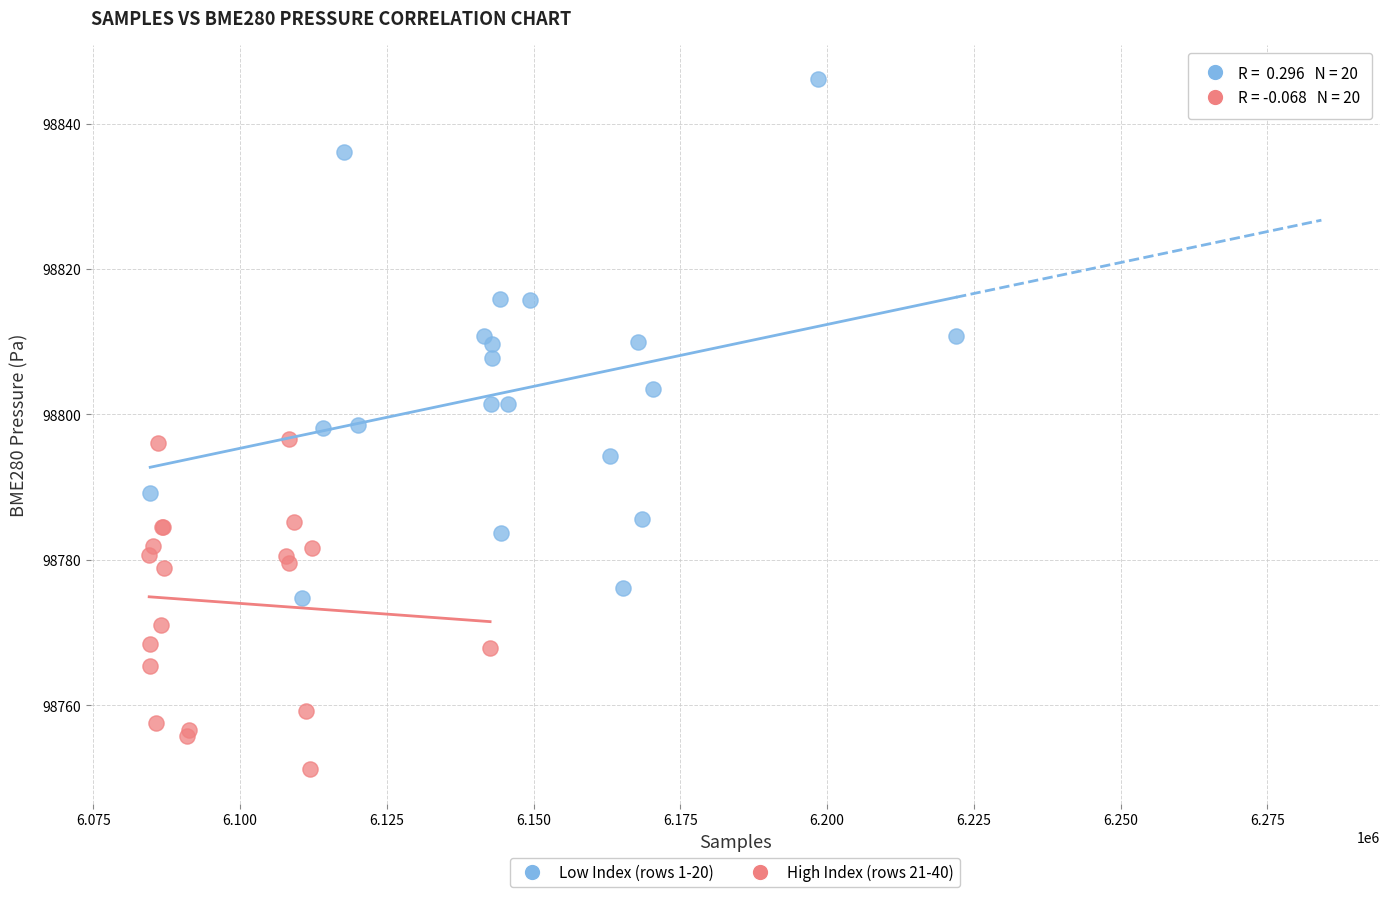

Which series reaches the minimum Y coordinate?

High Index (rows 21-40)